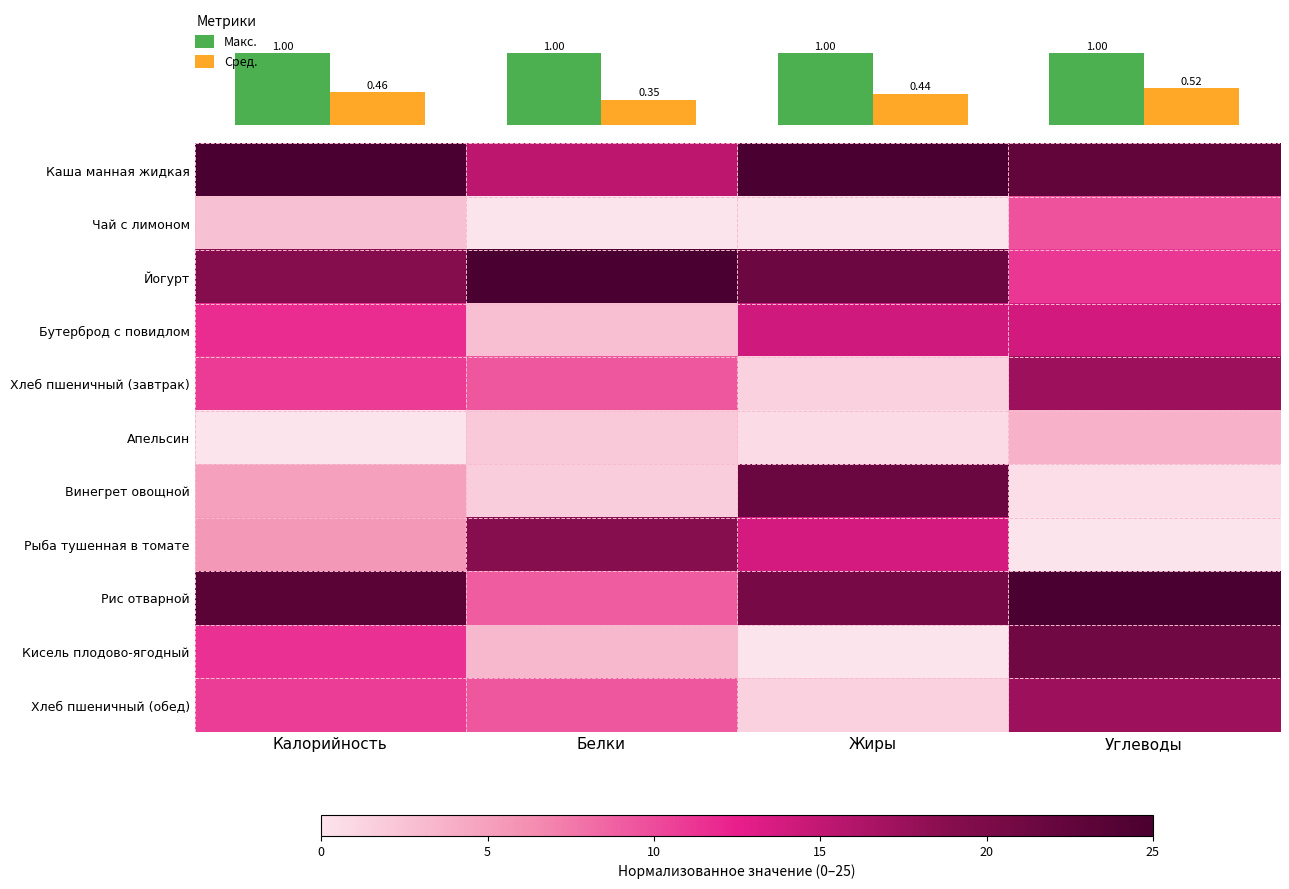

The value of Йогурт at Углеводы is 11.1. True or false?

True